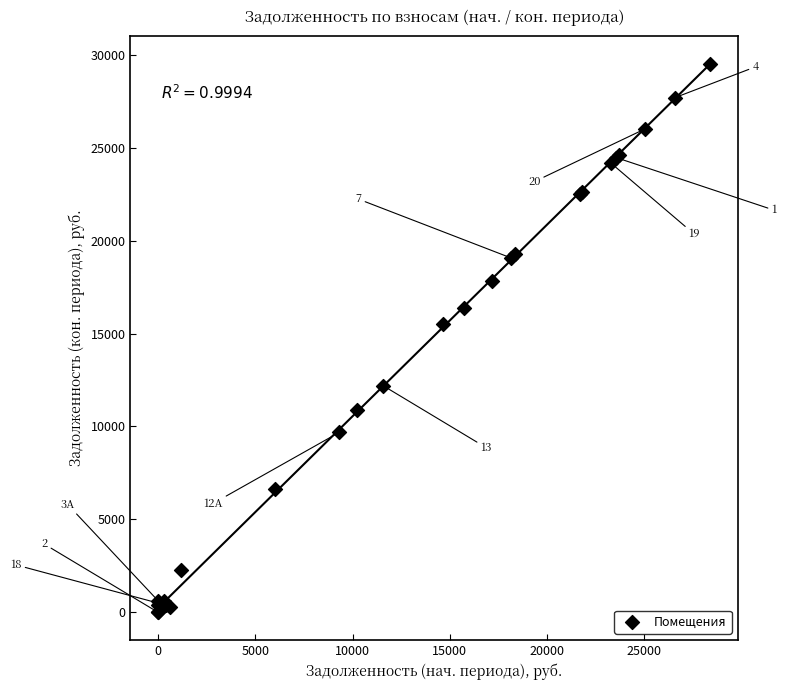

What Y value in the scatter plot is closest to 14760?

15538.5